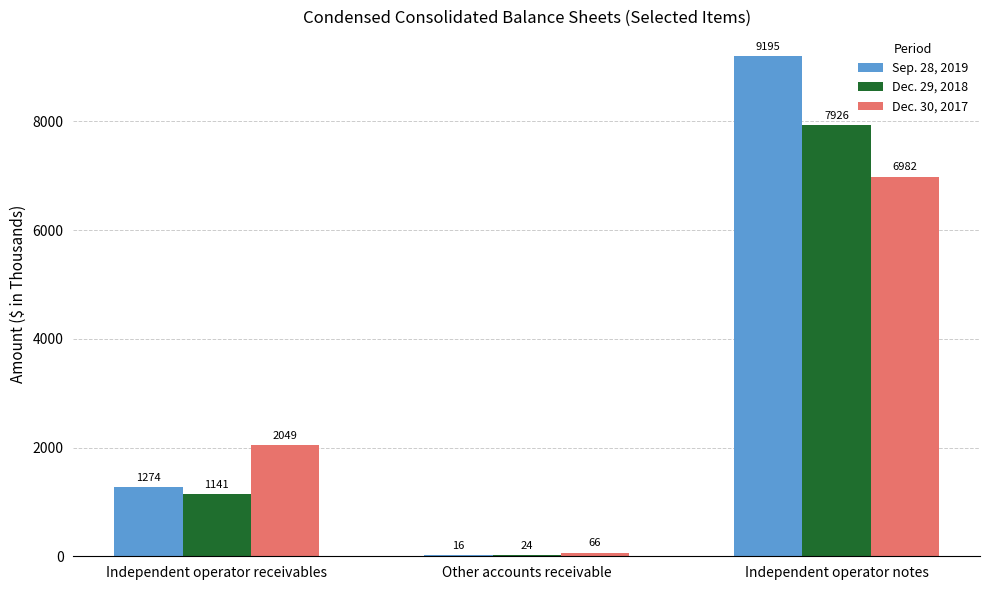

What is the sum of all Sep. 28, 2019 values?

10485